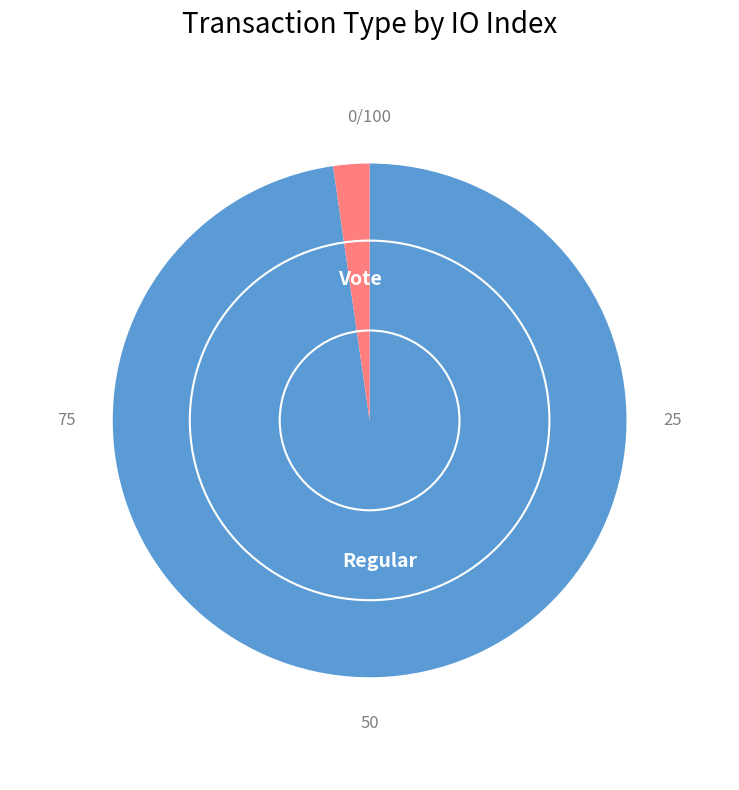

Is there any slice that represents more than half of the pie?

Yes